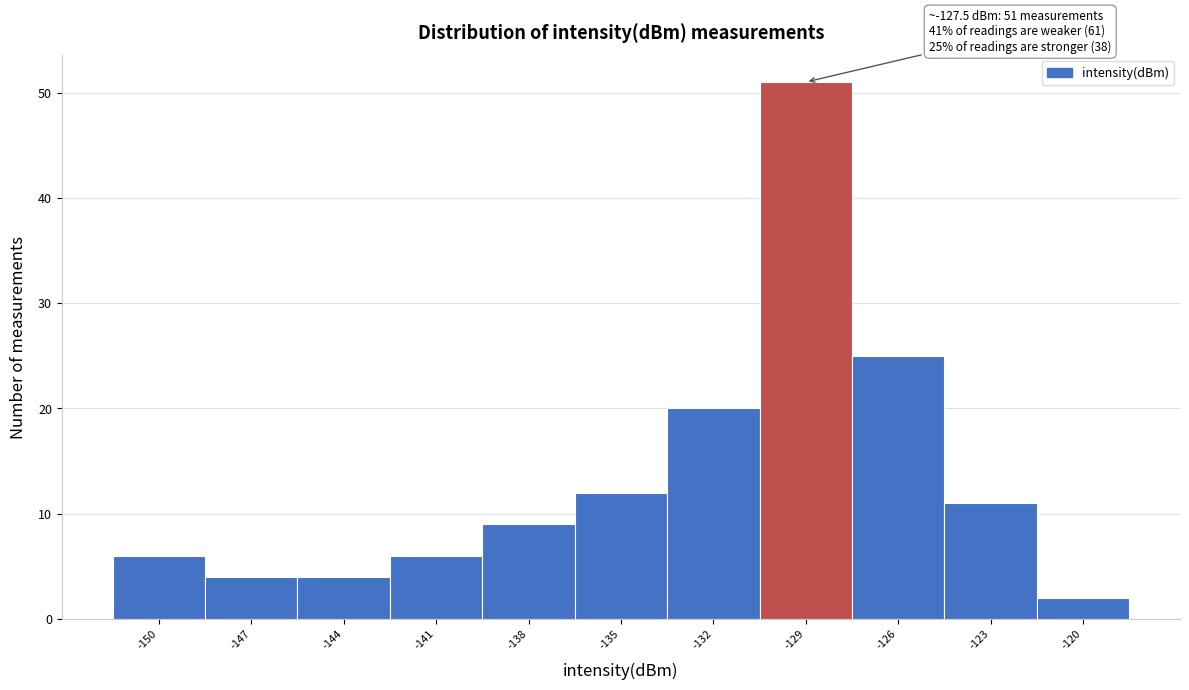

Reading left to right, transcribe all the data shown in this chart.

-150=6	-147=4	-144=4	-141=6	-138=9	-135=12	-132=20	-129=51	-126=25	-123=11	-120=2